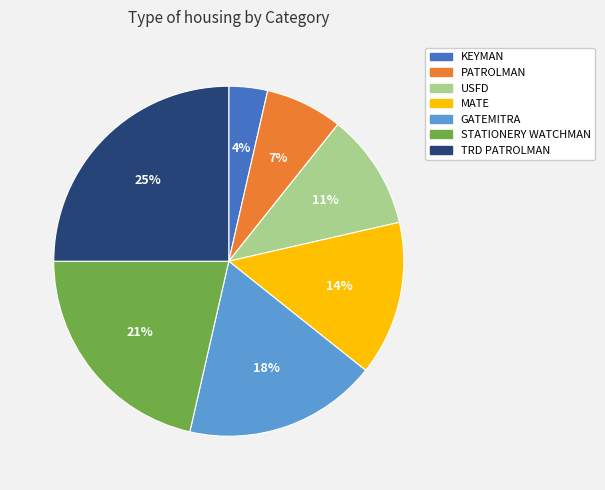

Which slice is the largest?

TRD PATROLMAN